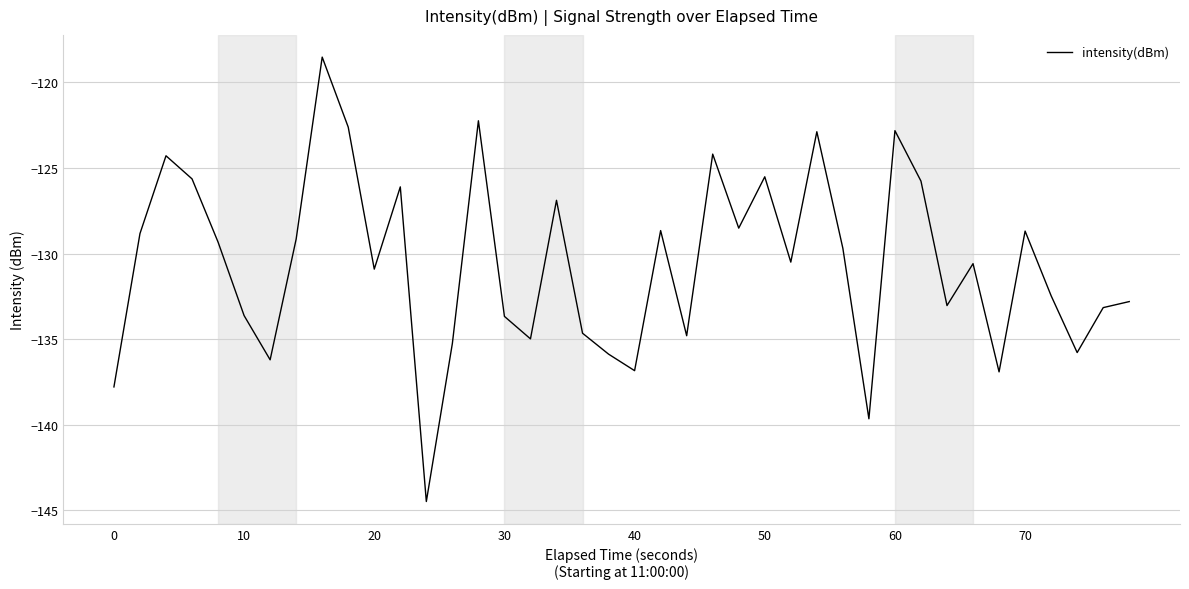

What is the smallest value displayed?

-144.5